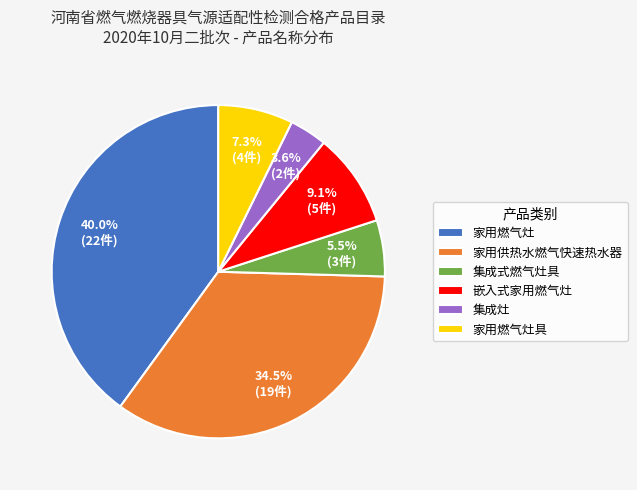

Which category has the biggest portion of the pie?

家用燃气灶